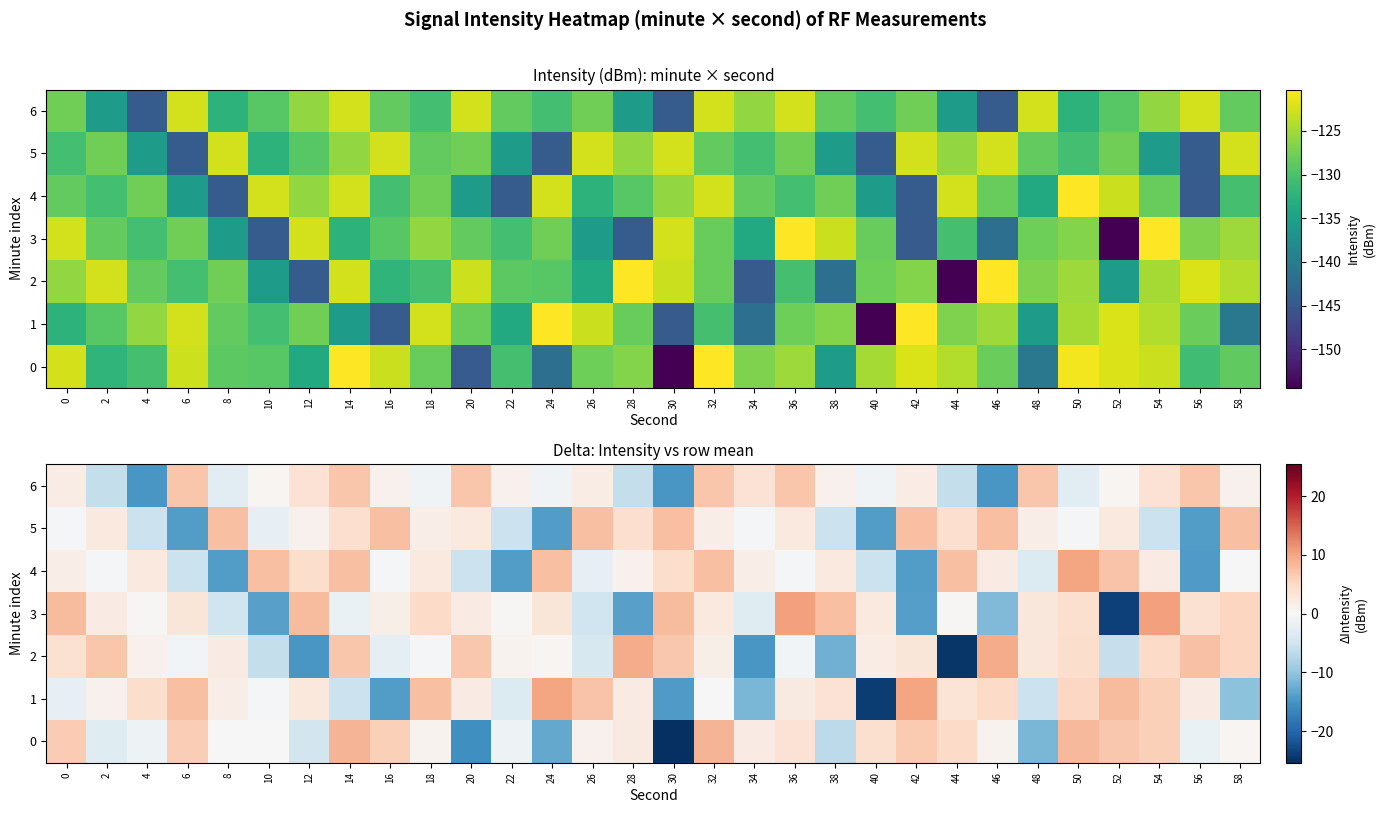

True or false: 2 has a value of 2.9 at 28.

False